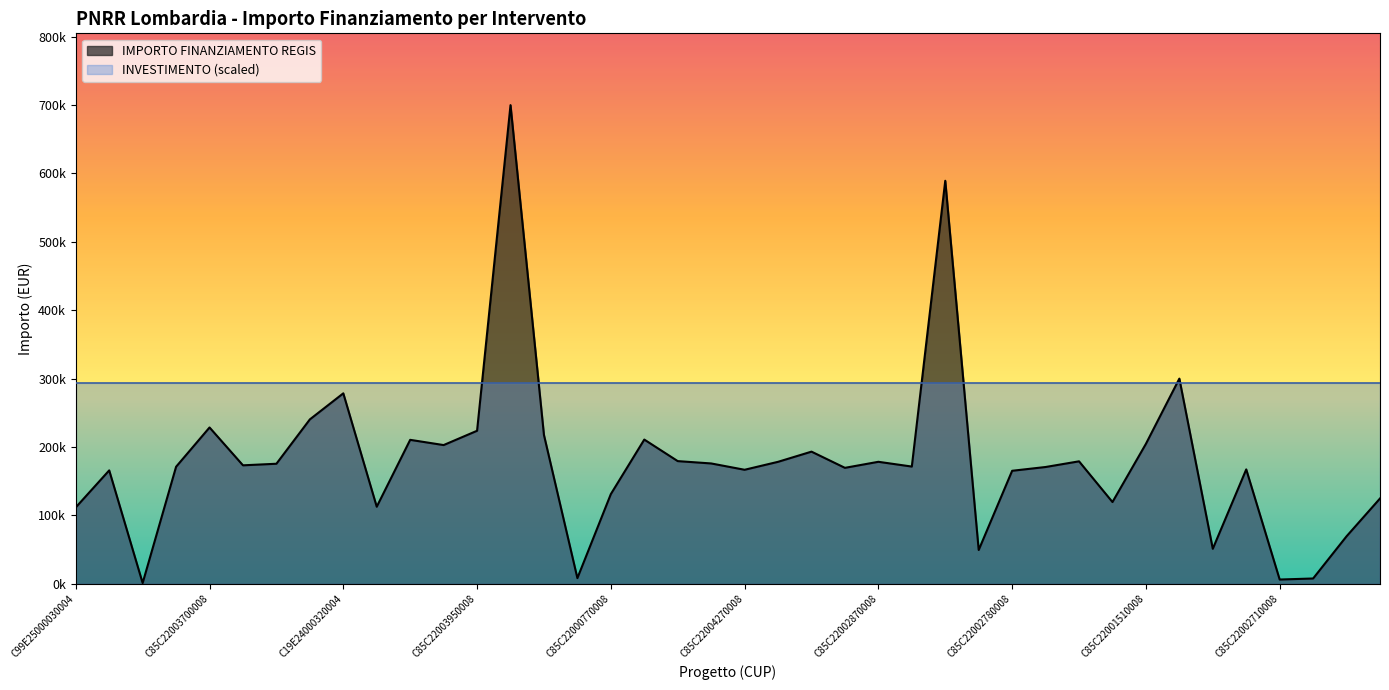

At which label is the value closest to 350467?

C99E24000160004